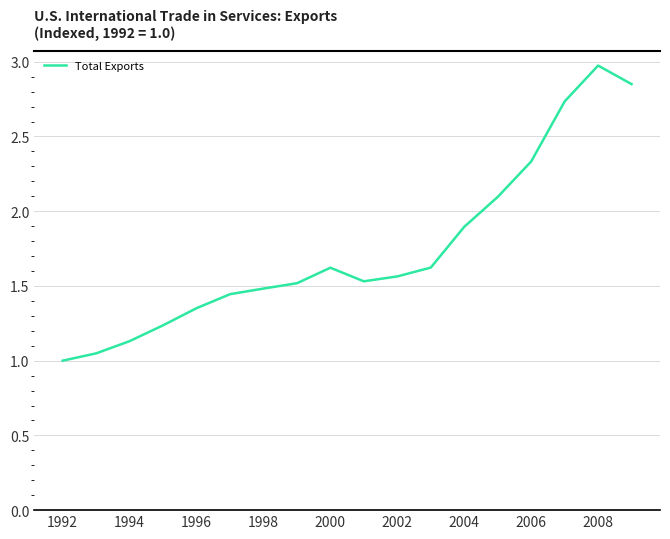

What is the greatest value displayed?

3.0